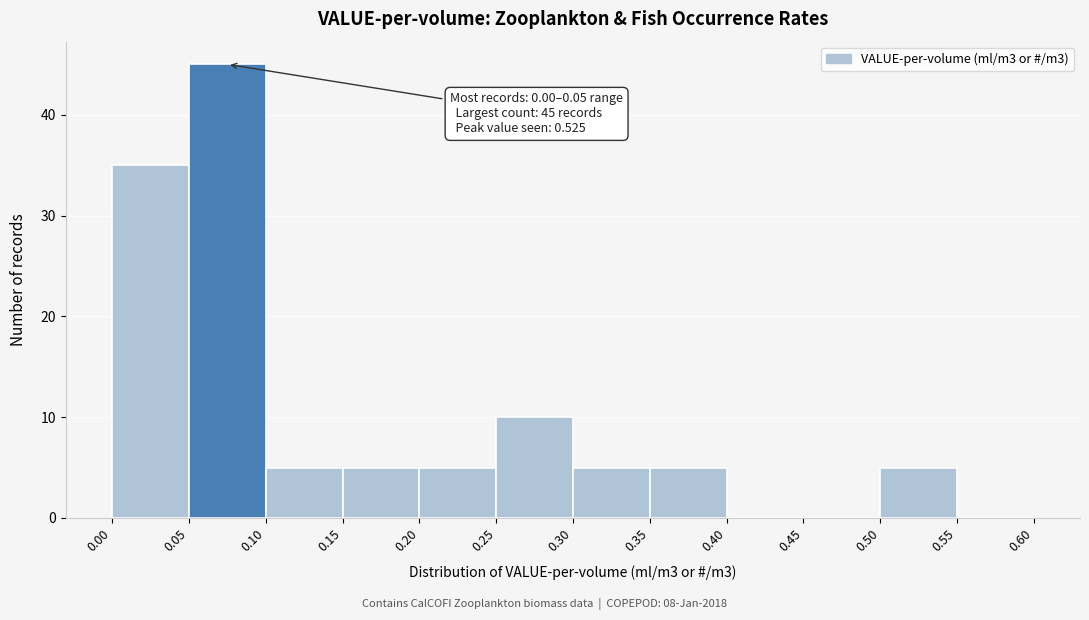

Over which range of the x-axis is the bar tallest?

0.05 to 0.10